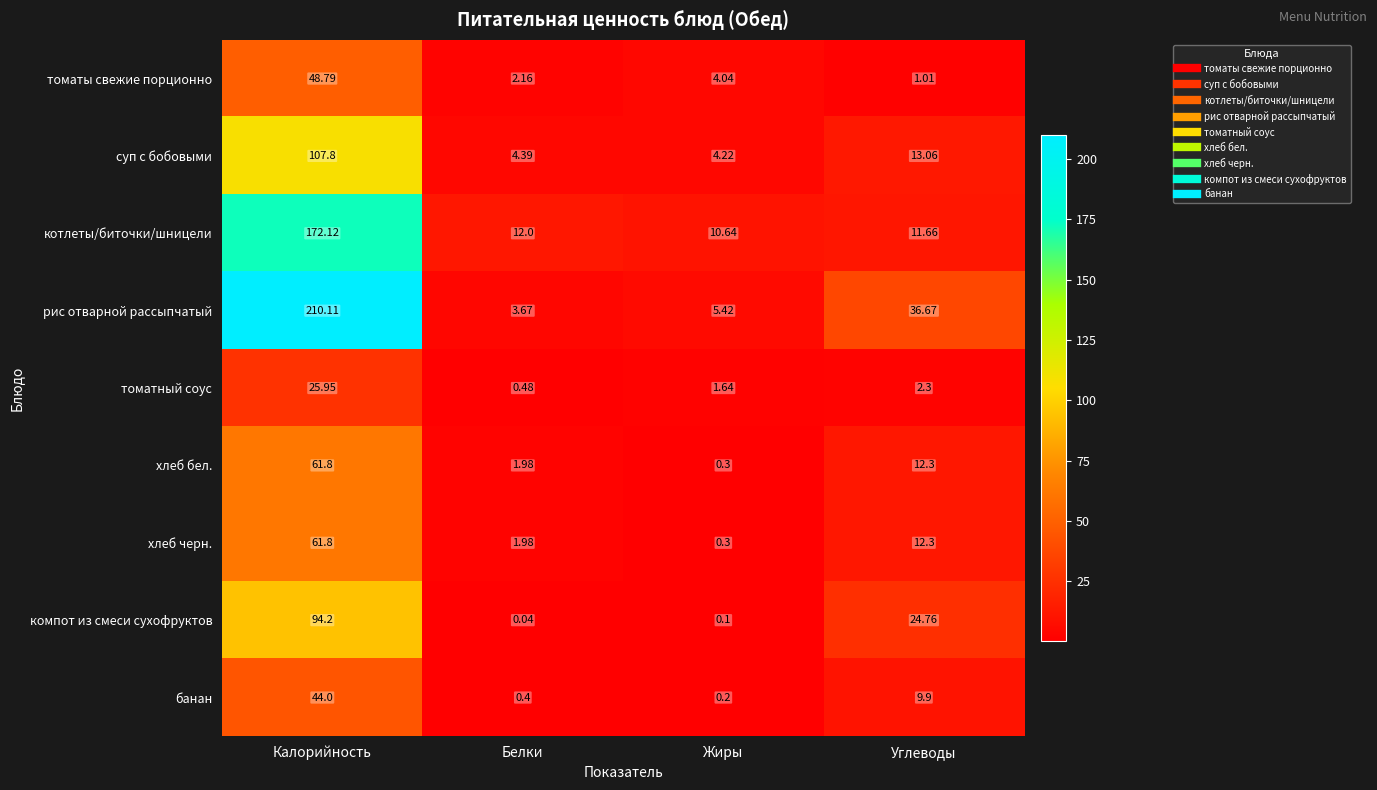

What is the total value across all series at Калорийность?

826.6